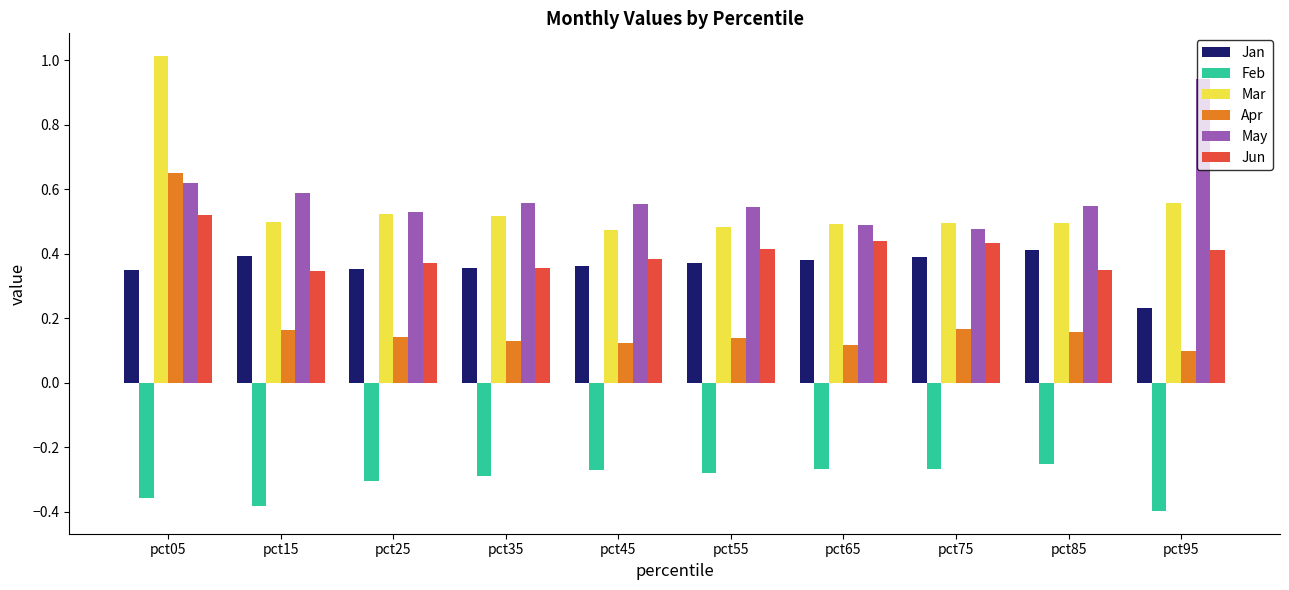

Is it true that May equals 0.4 at pct05?

False